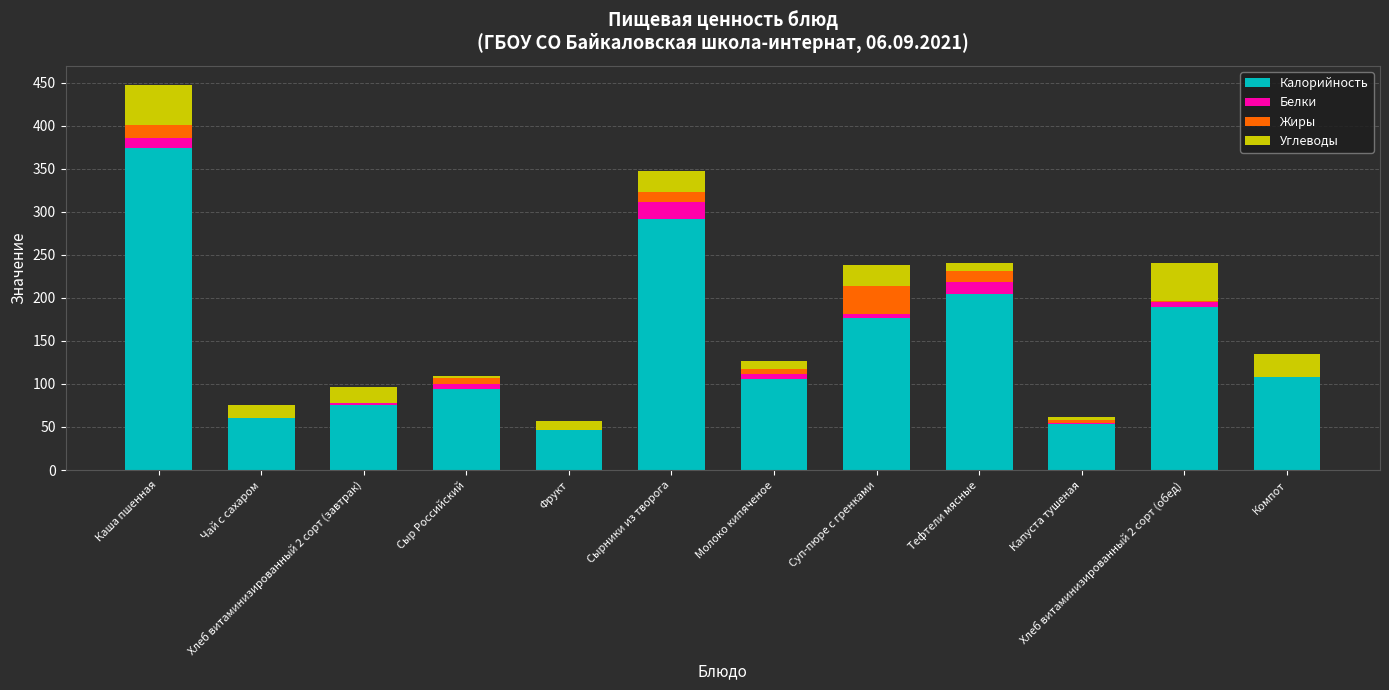

What is the highest value of the Калорийность series?

374.0